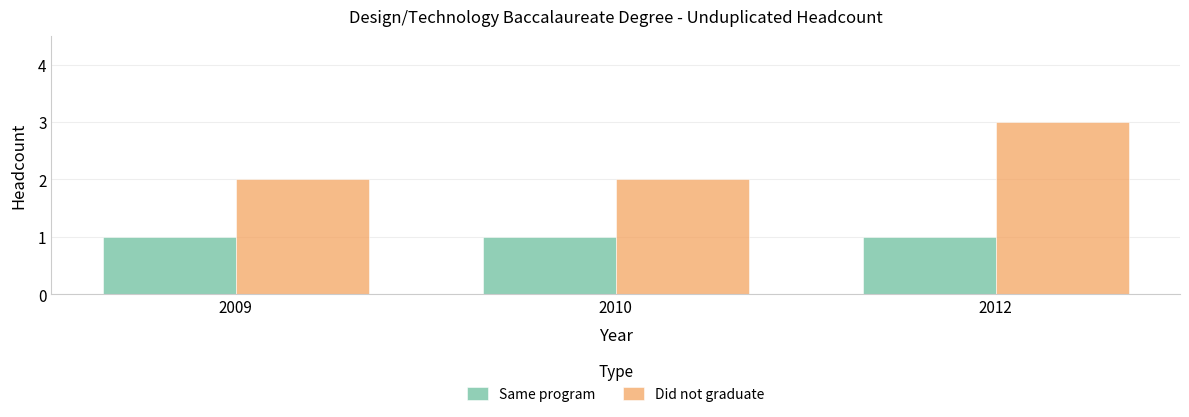

Which series has the widest spread of values?

Did not graduate